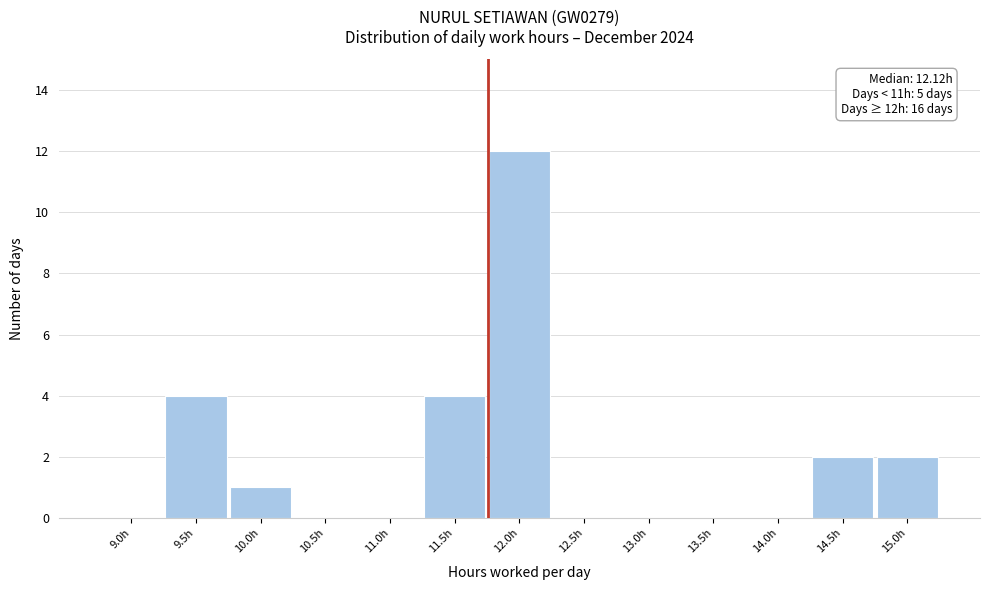

Reading left to right, transcribe all the data shown in this chart.

9.0h=0	9.5h=4	10.0h=1	10.5h=0	11.0h=0	11.5h=4	12.0h=12	12.5h=0	13.0h=0	13.5h=0	14.0h=0	14.5h=2	15.0h=2